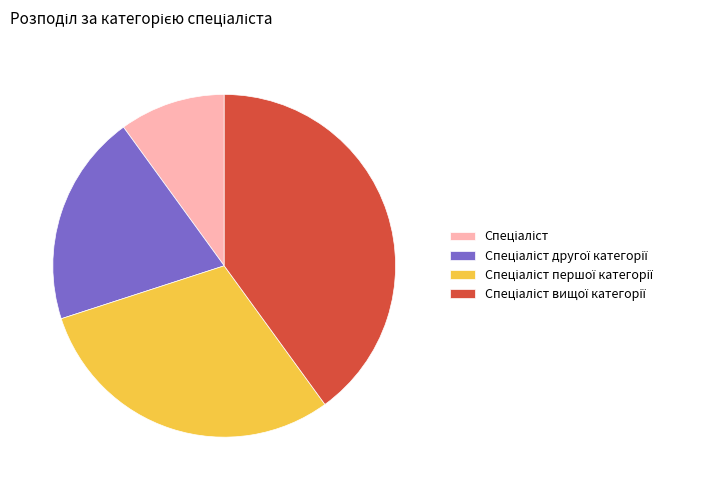

How many segments does this pie chart have?

4